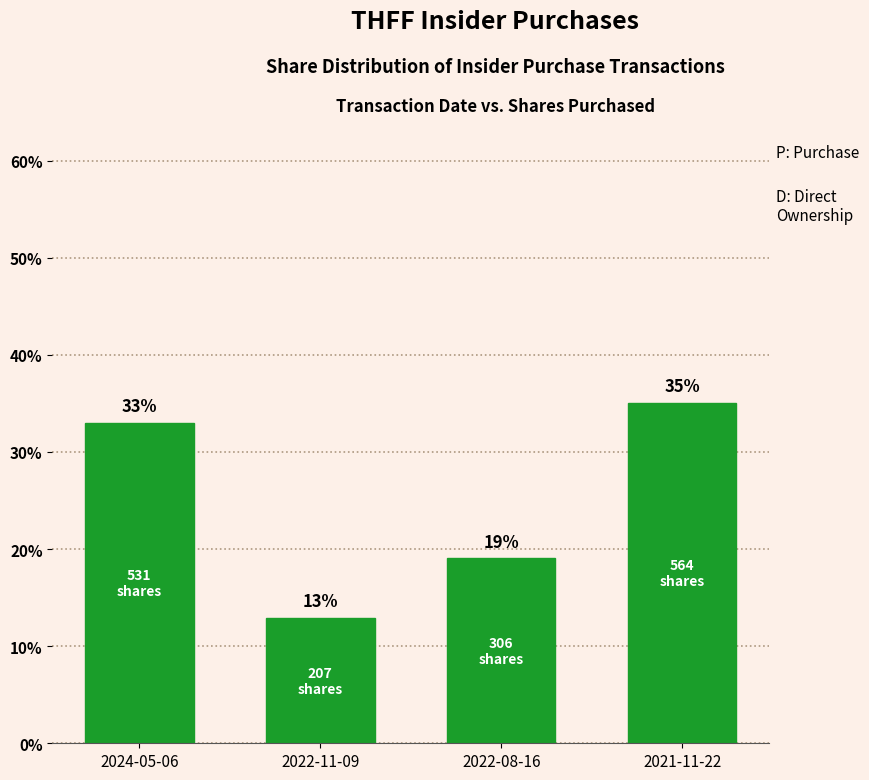

What position from the right is 2024-05-06?

4